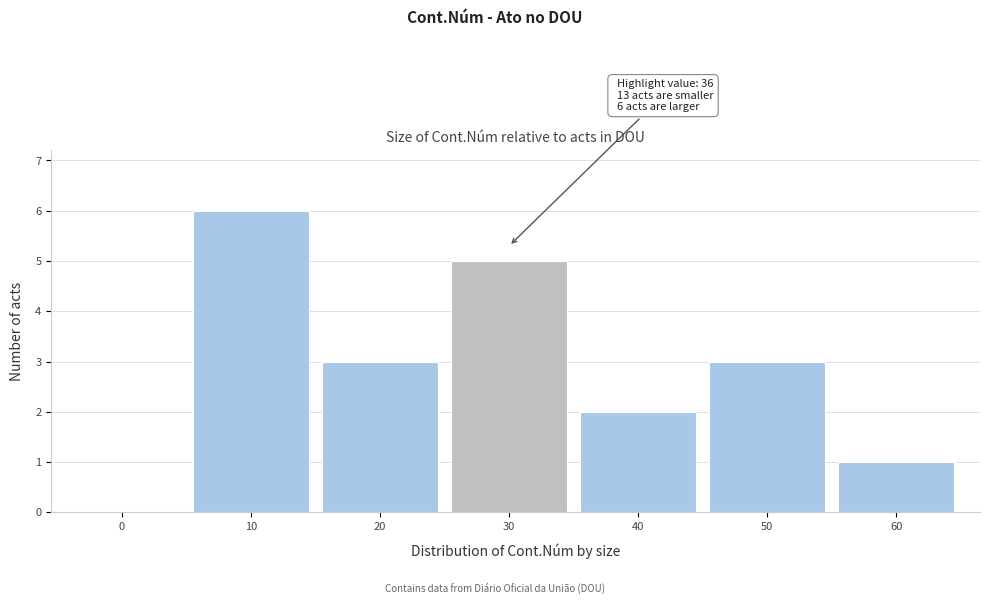

Reading left to right, extract all data points from this chart.

0=0	10=6	20=3	30=5	40=2	50=3	60=1